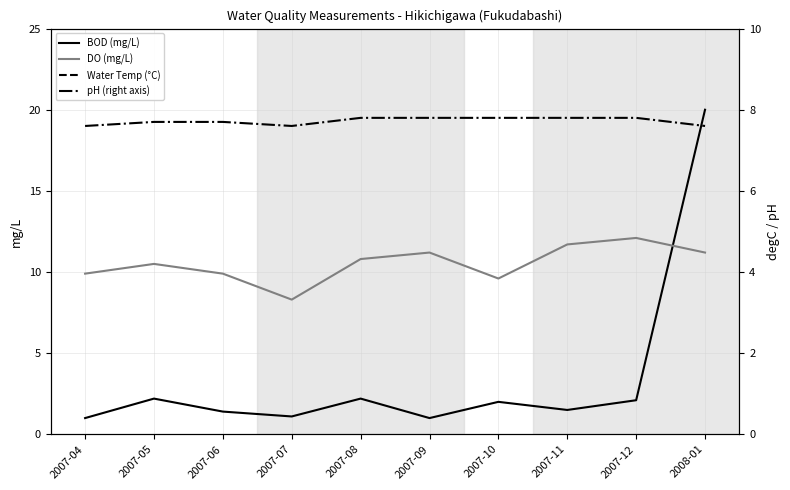

How many interior local valleys does the BOD (mg/L) series have?

3